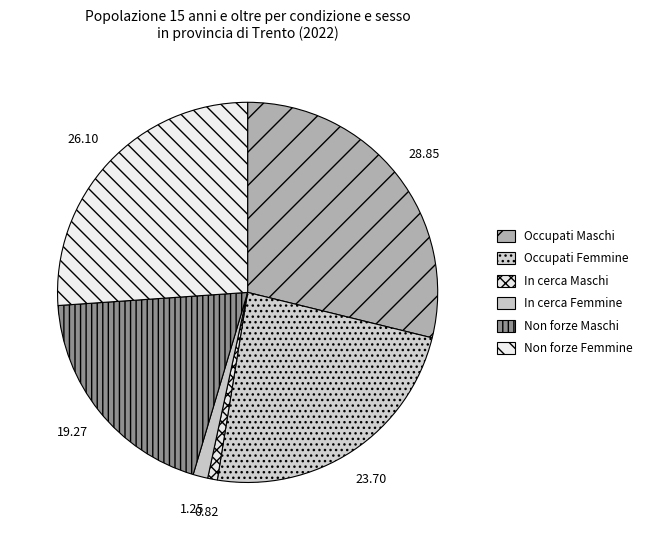

Rank the categories by value from highest to lowest.

Occupati Maschi, Non forze Femmine, Occupati Femmine, Non forze Maschi, In cerca Femmine, In cerca Maschi